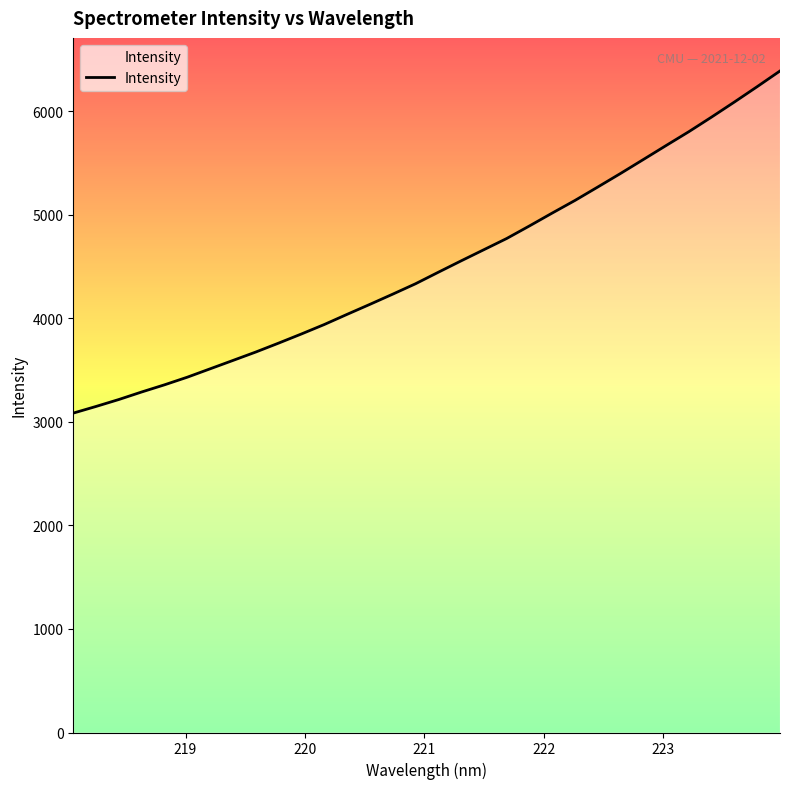

What is the smallest value displayed?

3084.4